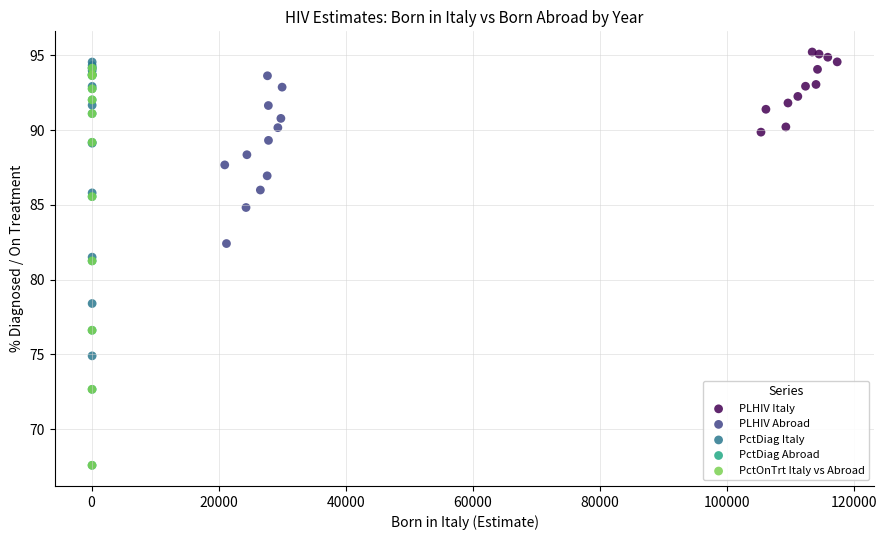

What are all the series names shown in the legend?

PLHIV Italy, PLHIV Abroad, PctDiag Italy, PctDiag Abroad, PctOnTrt Italy vs Abroad